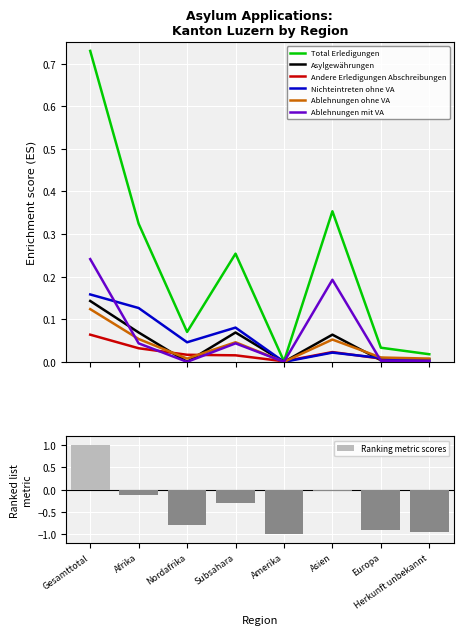

What is the sum of the Ablehnungen mit VA values at Asien and Europa?

0.2